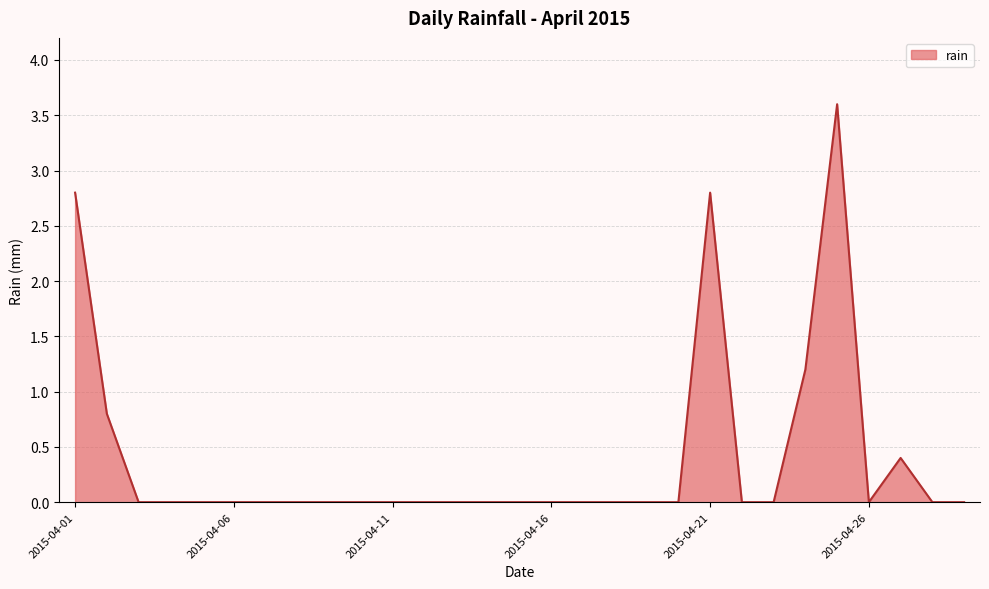

What is the difference between the maximum and minimum values?

3.6